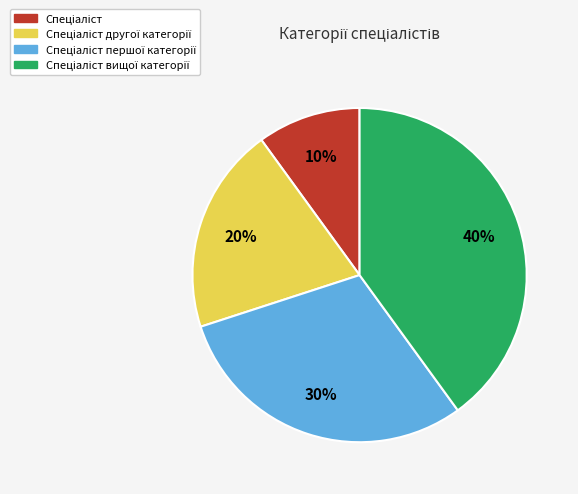

To the nearest percent, what is the average slice percentage?

25%